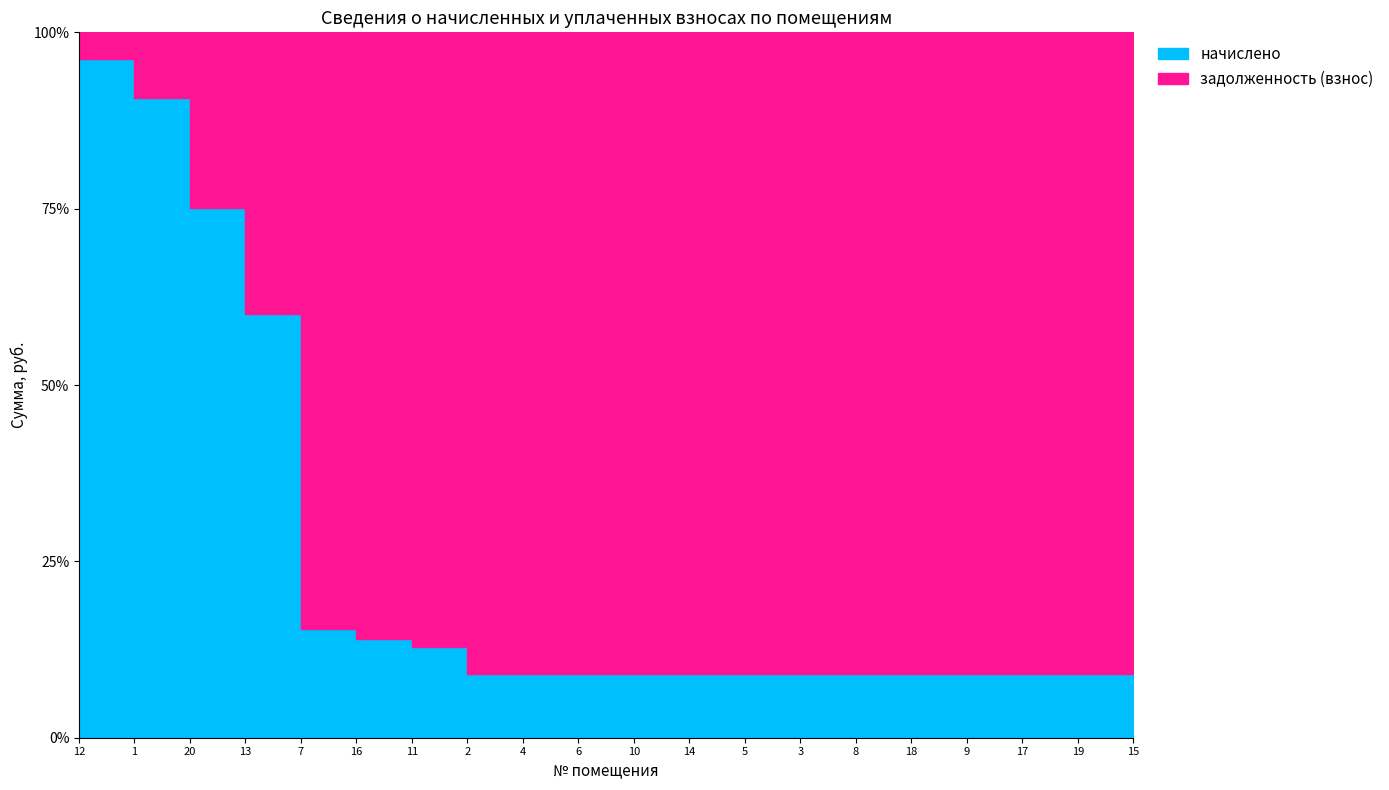

Which series has the largest total across all categories?

задолженность (взнос)